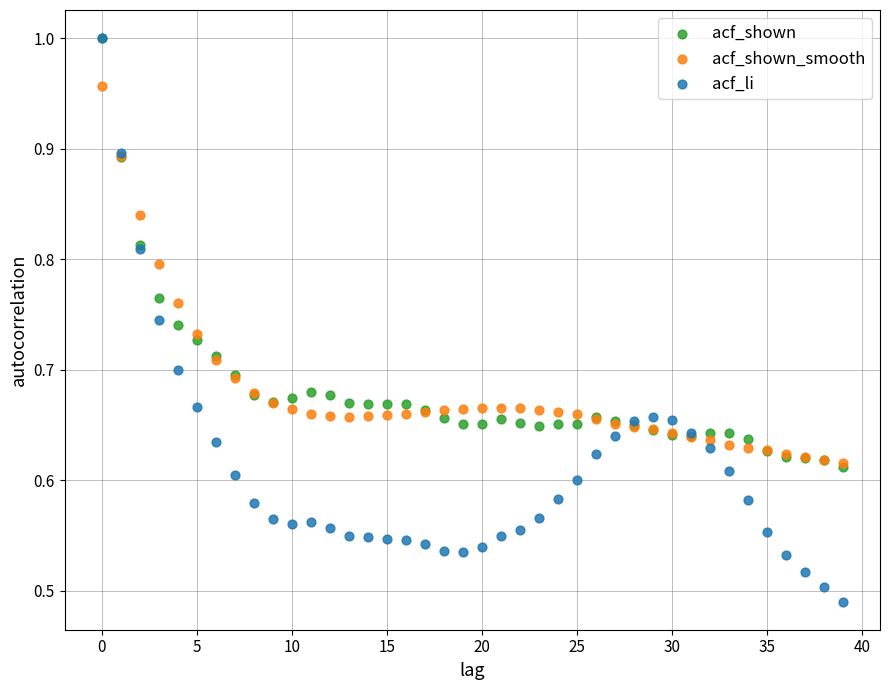

What are all the series names shown in the legend?

acf_shown, acf_shown_smooth, acf_li